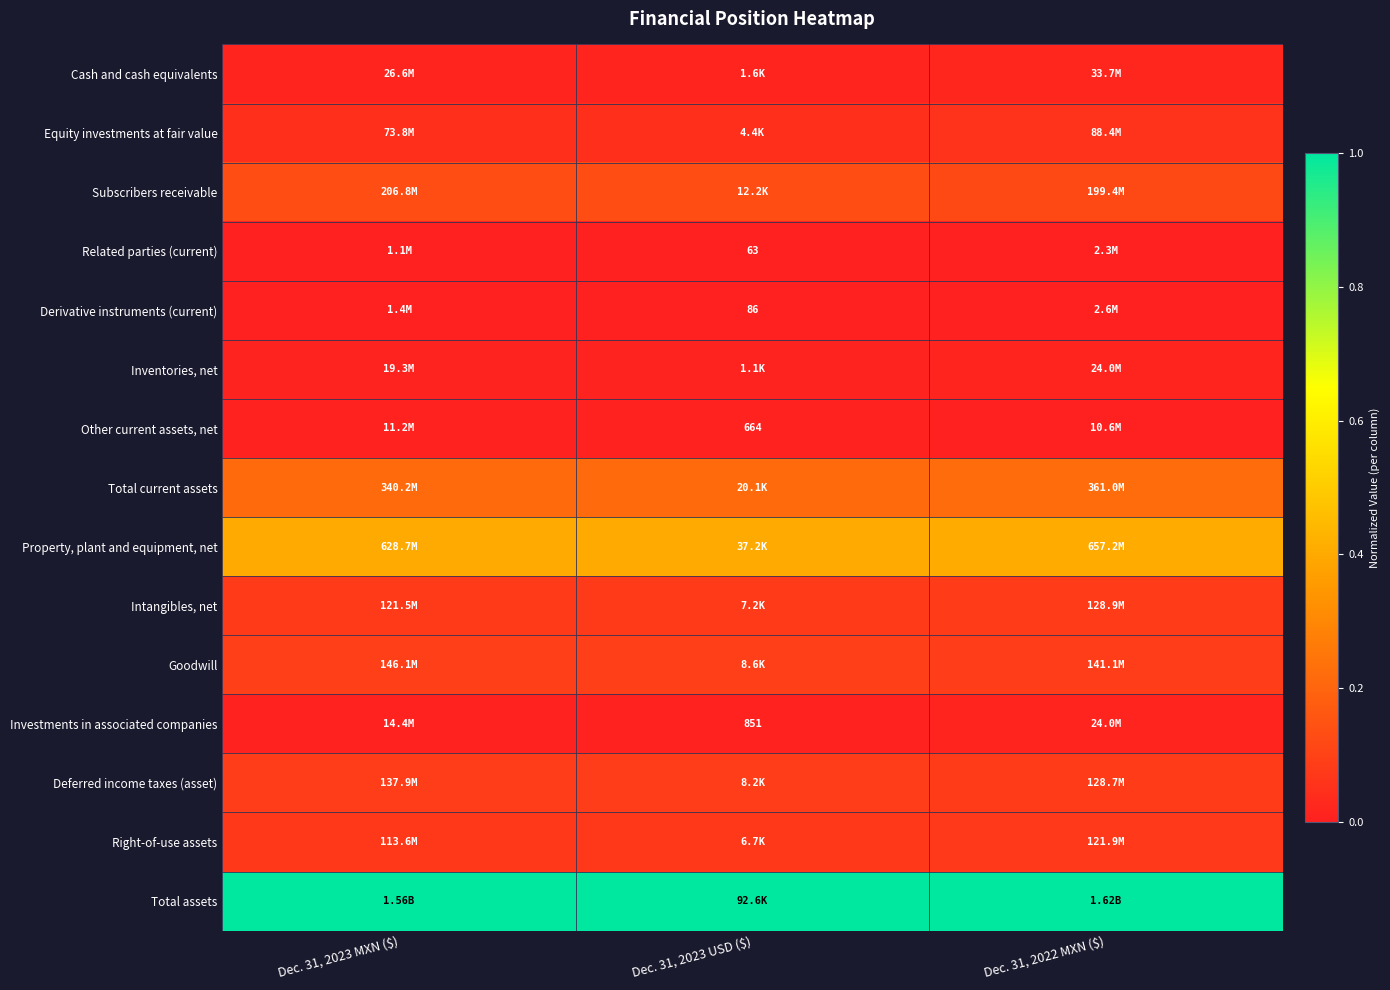

Is the value of Goodwill at Dec. 31, 2023 MXN ($) greater than the value of Inventories, net at Dec. 31, 2023 USD ($)?

Yes